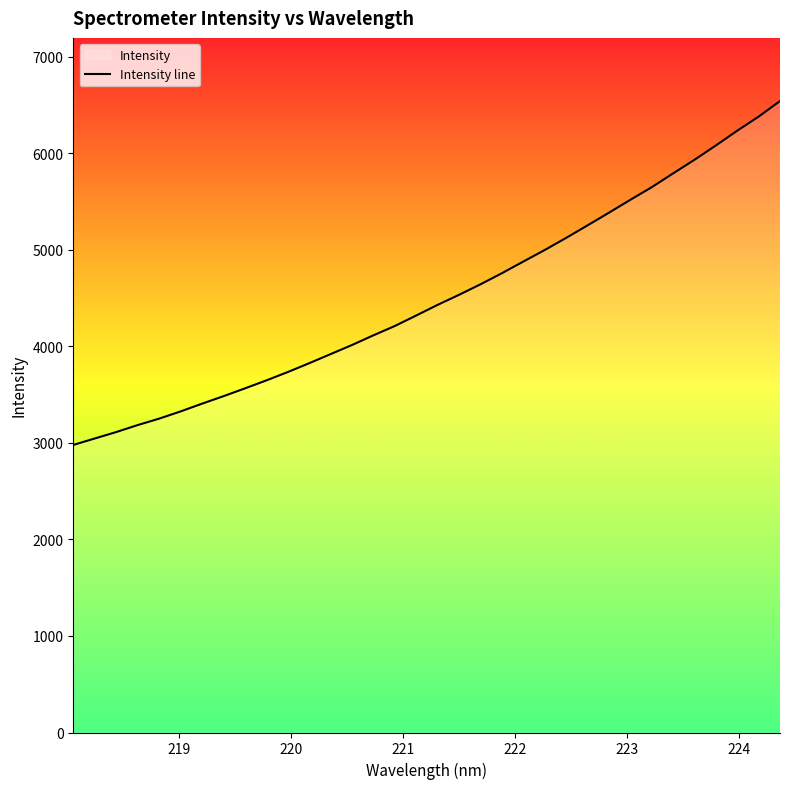

How many lines are shown in the chart?

1